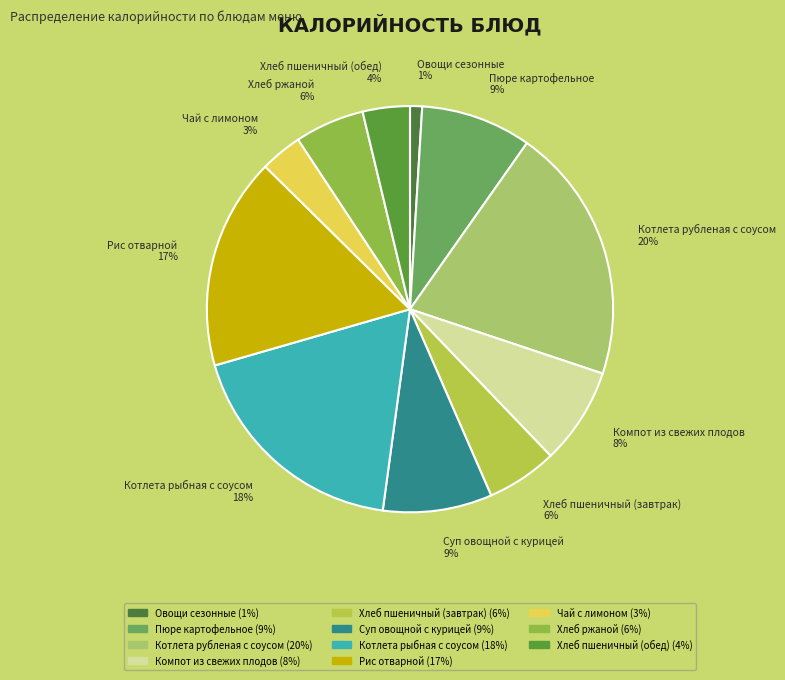

The Компот из свежих плодов slice represents 8% of the pie. True or false?

True